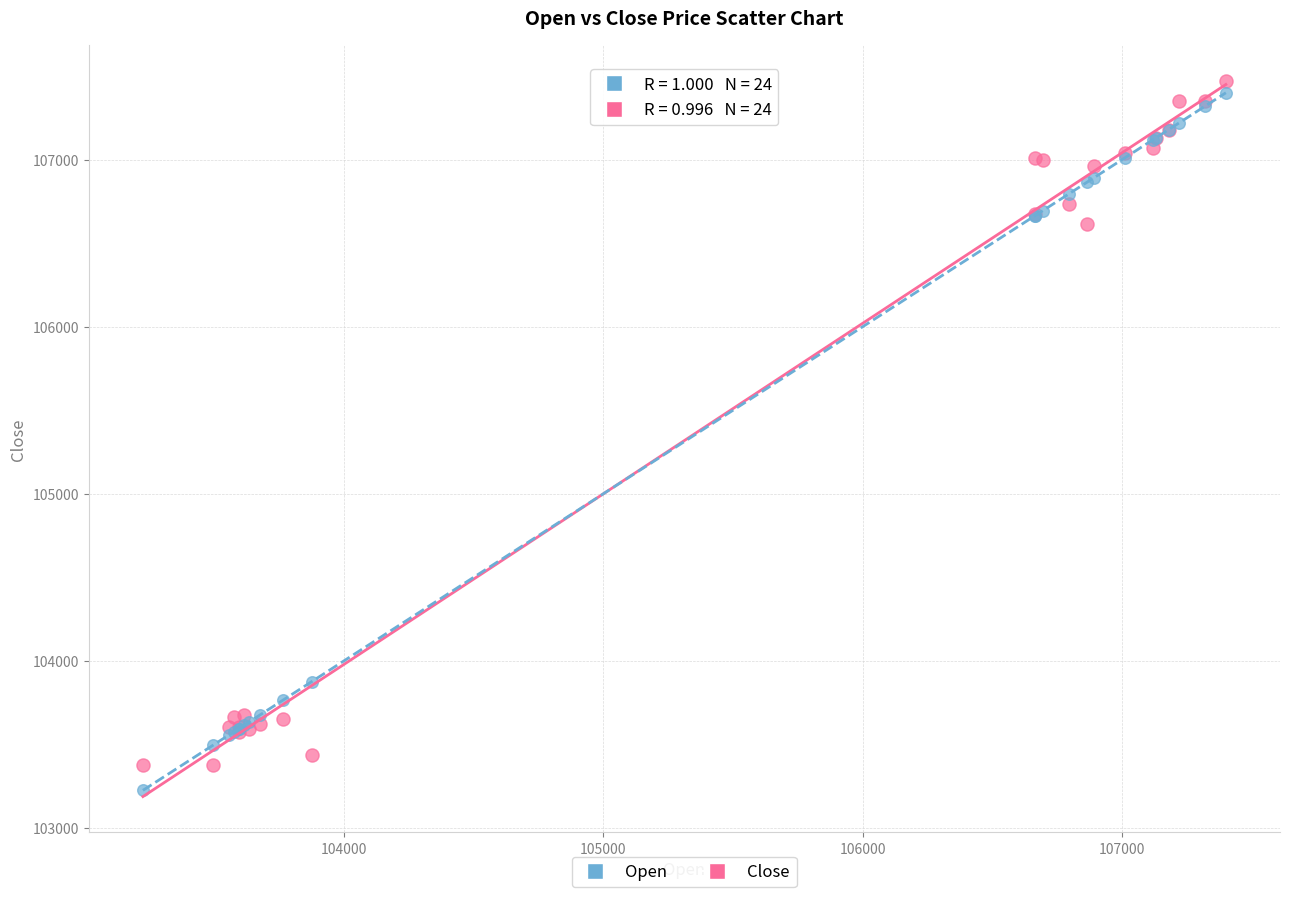

Which series has the largest Y range (max minus min)?

Open